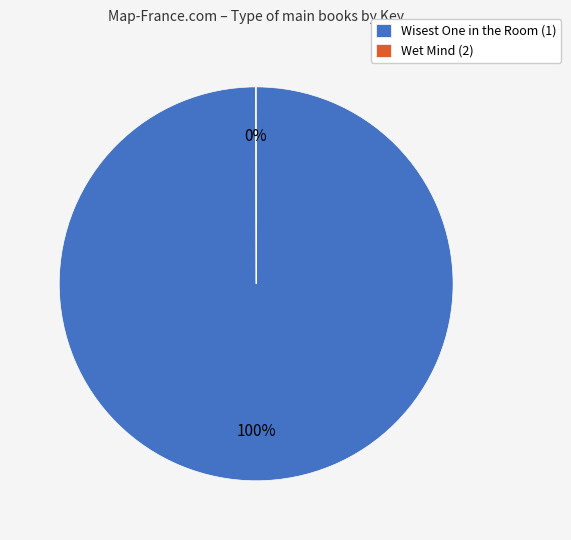

What is the largest slice in the pie chart?

Wisest One in the Room (1)